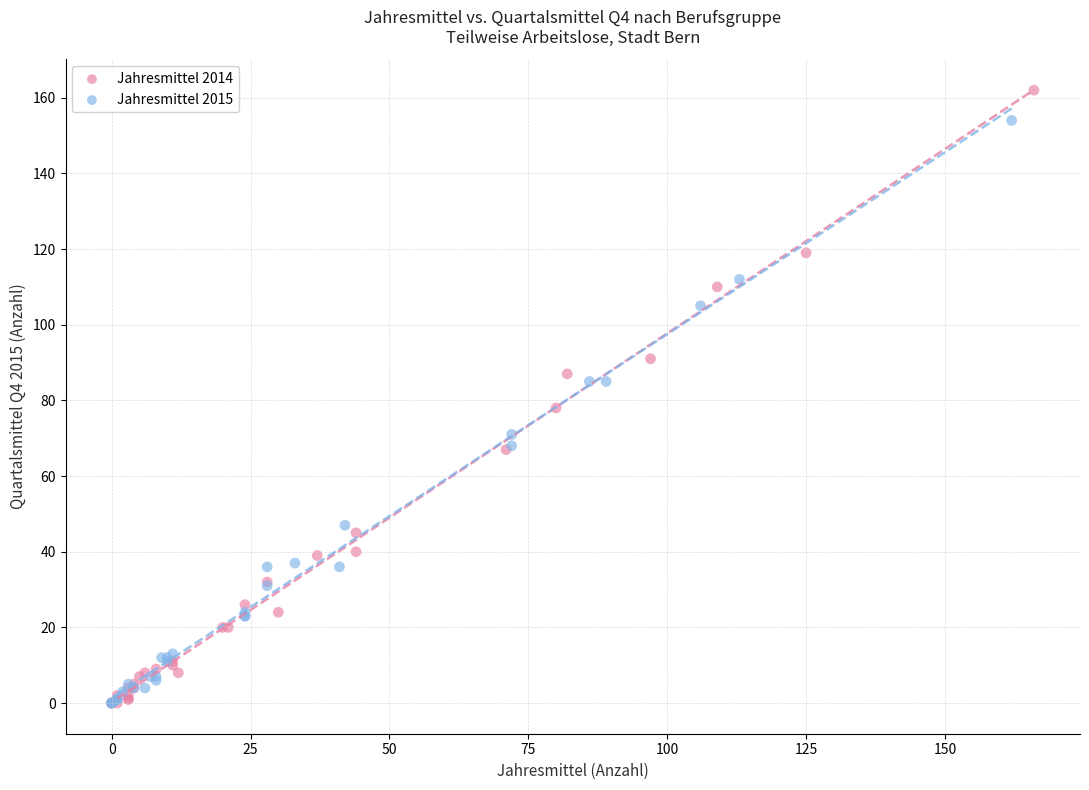

Which series reaches the maximum Y coordinate?

Jahresmittel 2014